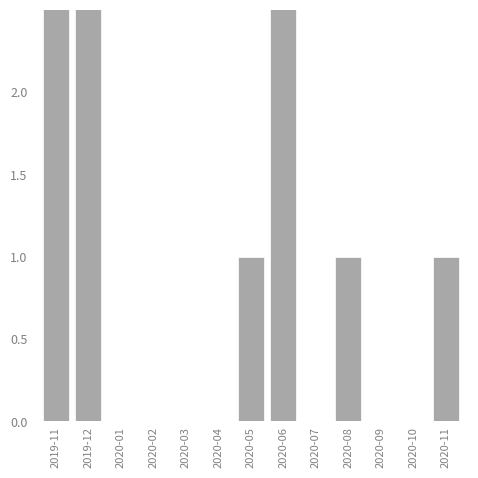

What is the average value?

1